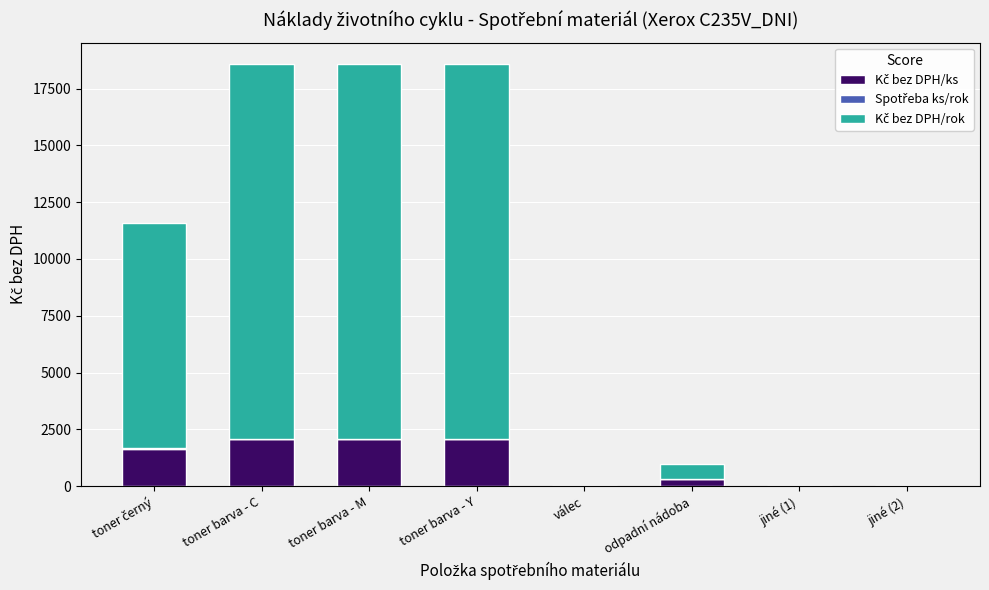

The Kč bez DPH/ks series shows -723 at jiné (1). True or false?

False